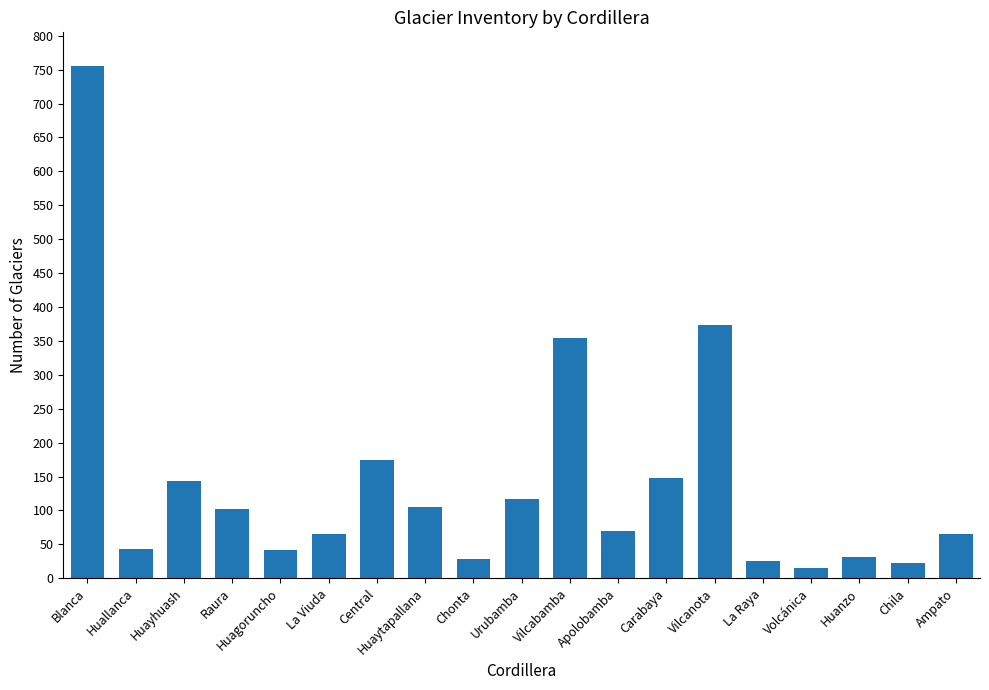

What is the sum of the values at Vilcabamba and Huagoruncho?

396